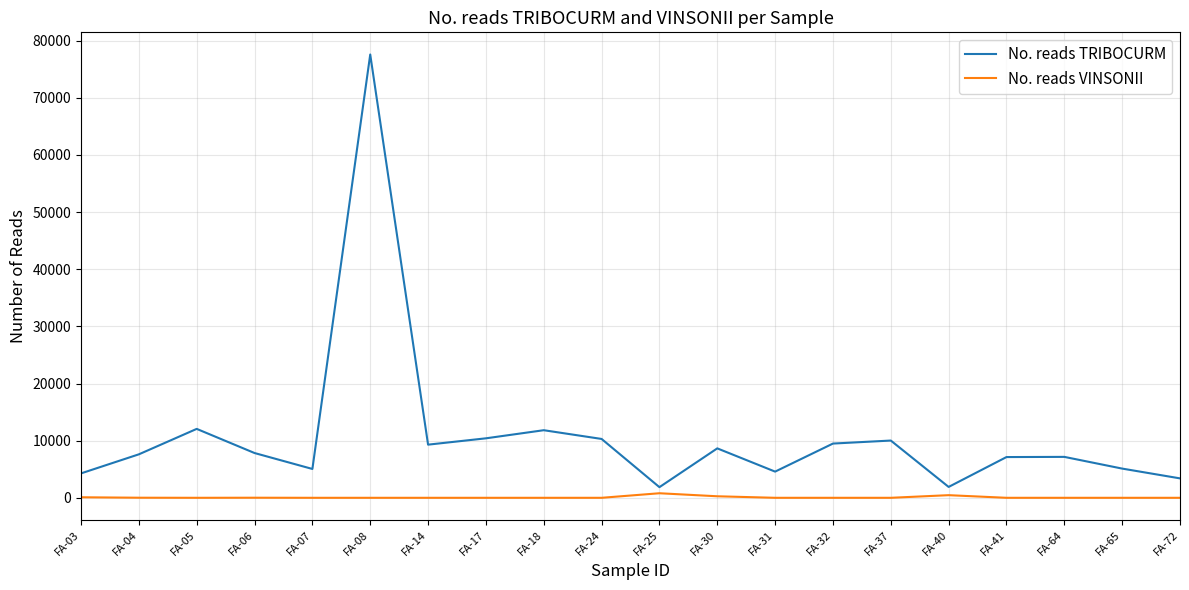

Which series has the largest range (max minus min)?

No. reads TRIBOCURM